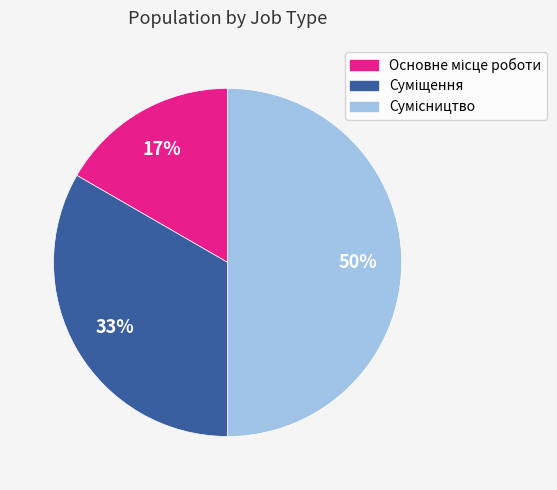

To the nearest percent, what is the average slice percentage?

33%